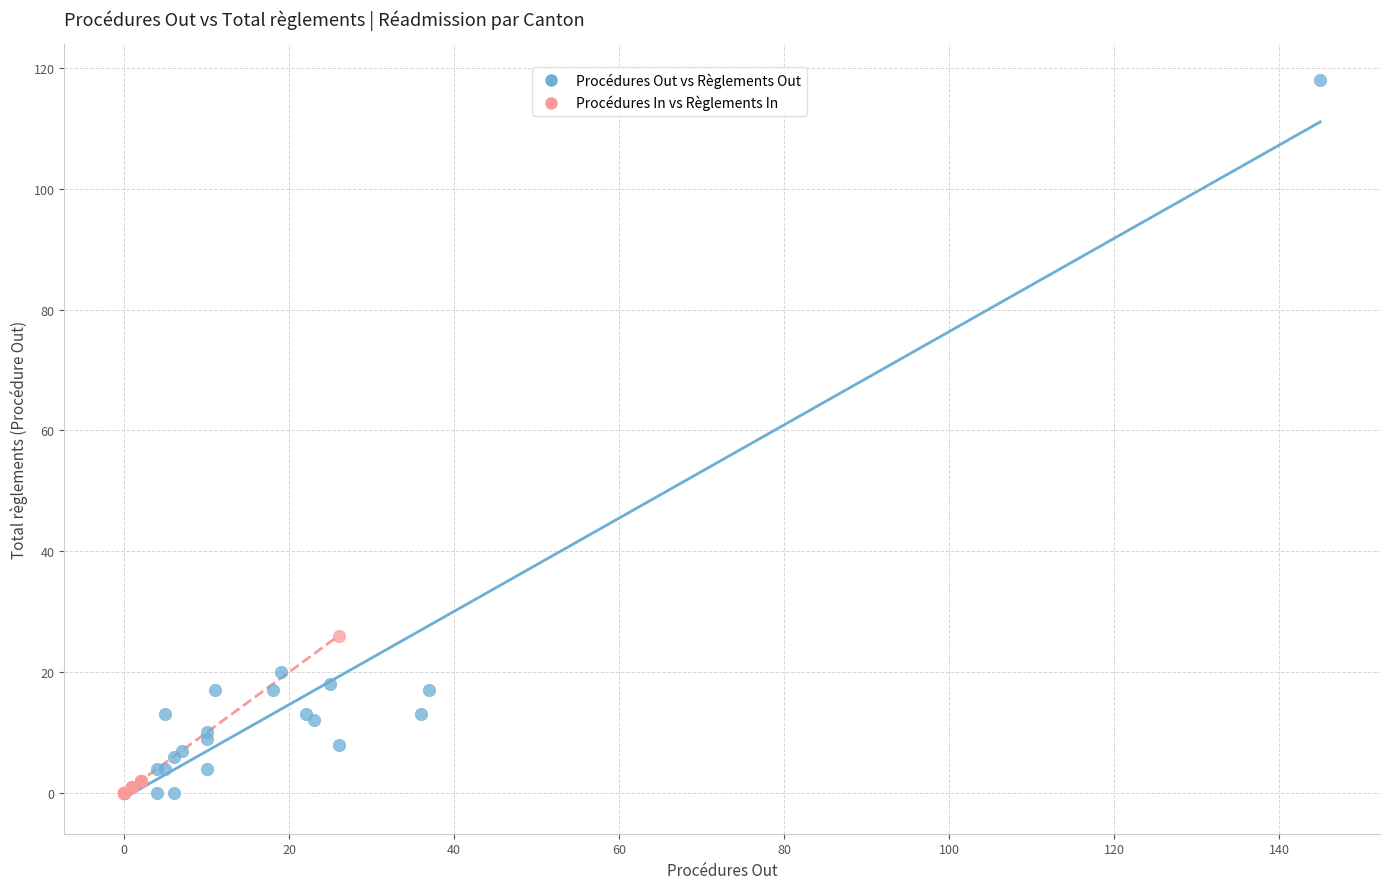

Which series contains the highest Y value?

Procédures Out vs Règlements Out